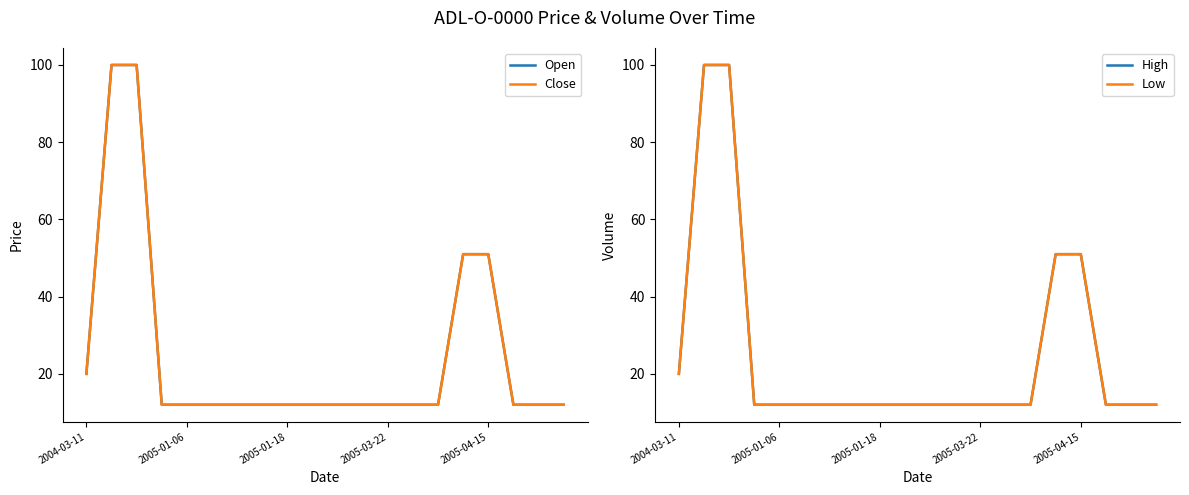

True or false: Low and Open cross at least once.

False